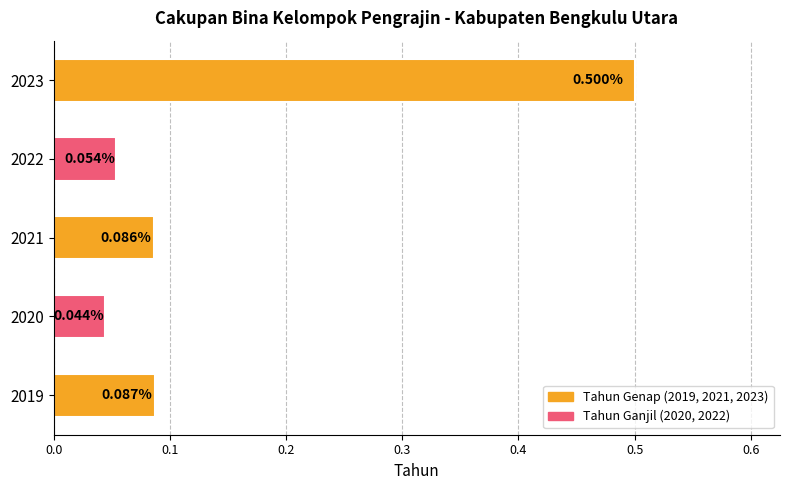

What is the average value?

0.2